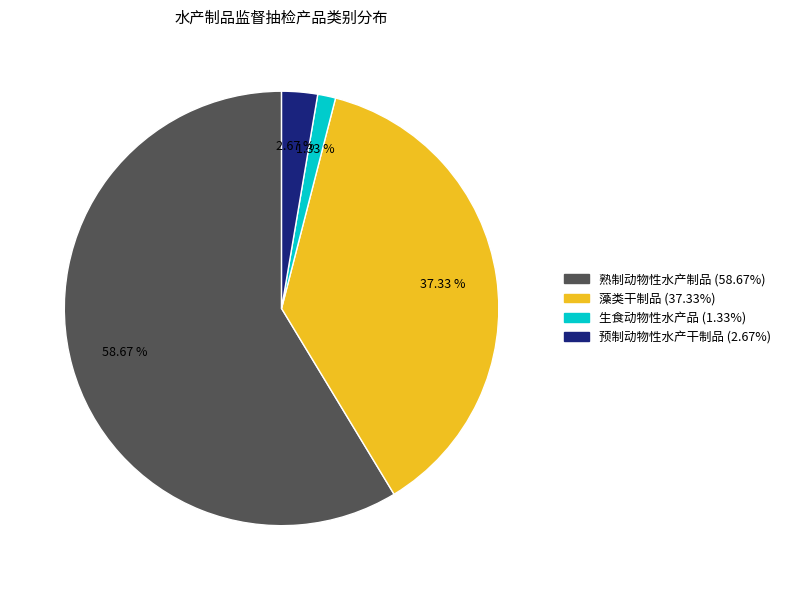

To the nearest percent, what portion does 熟制动物性水产制品 represent?

59%